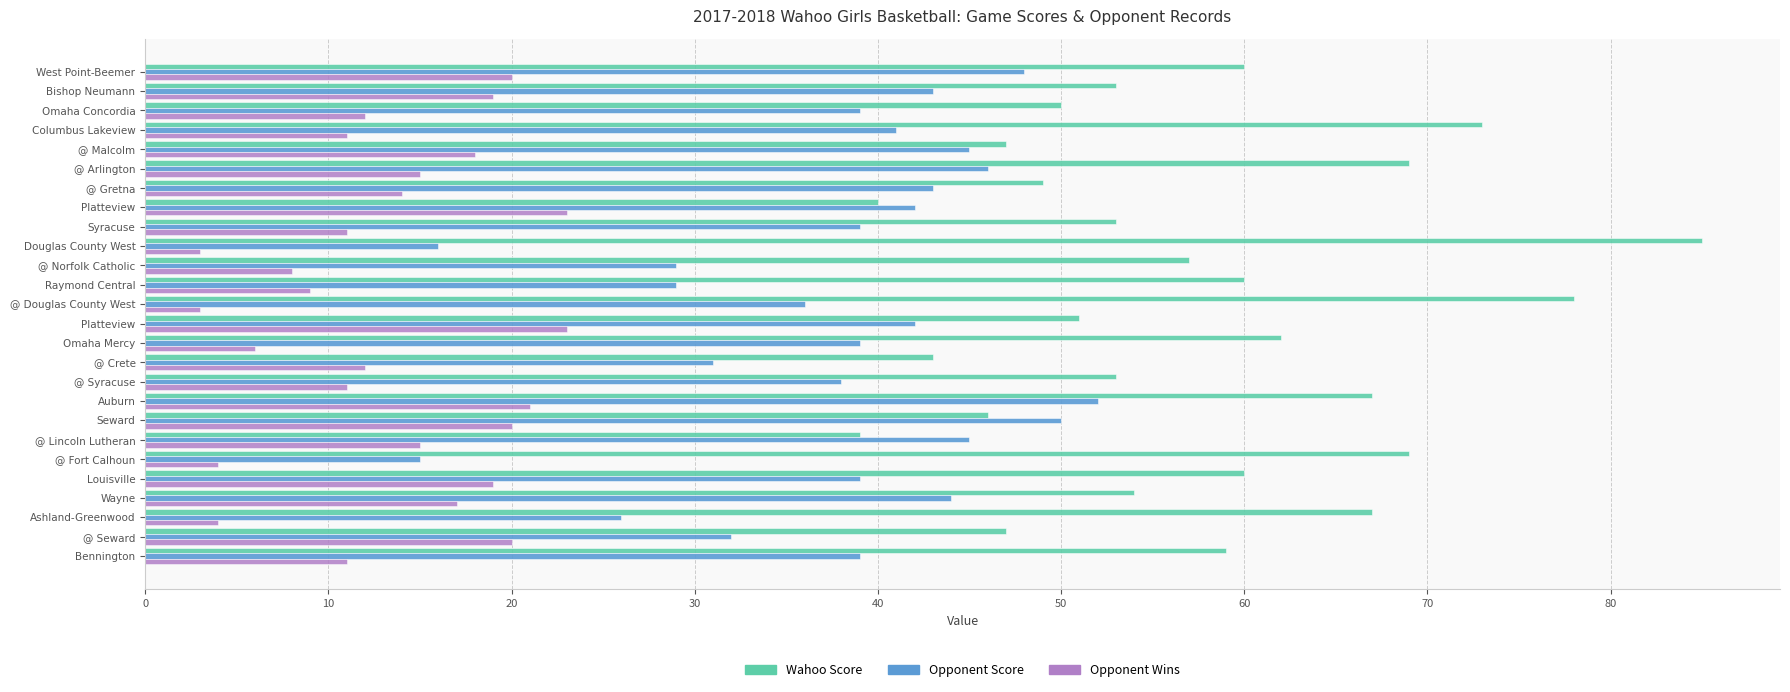

List the series in order of their peak value, lowest first.

Opponent Wins, Opponent Score, Wahoo Score